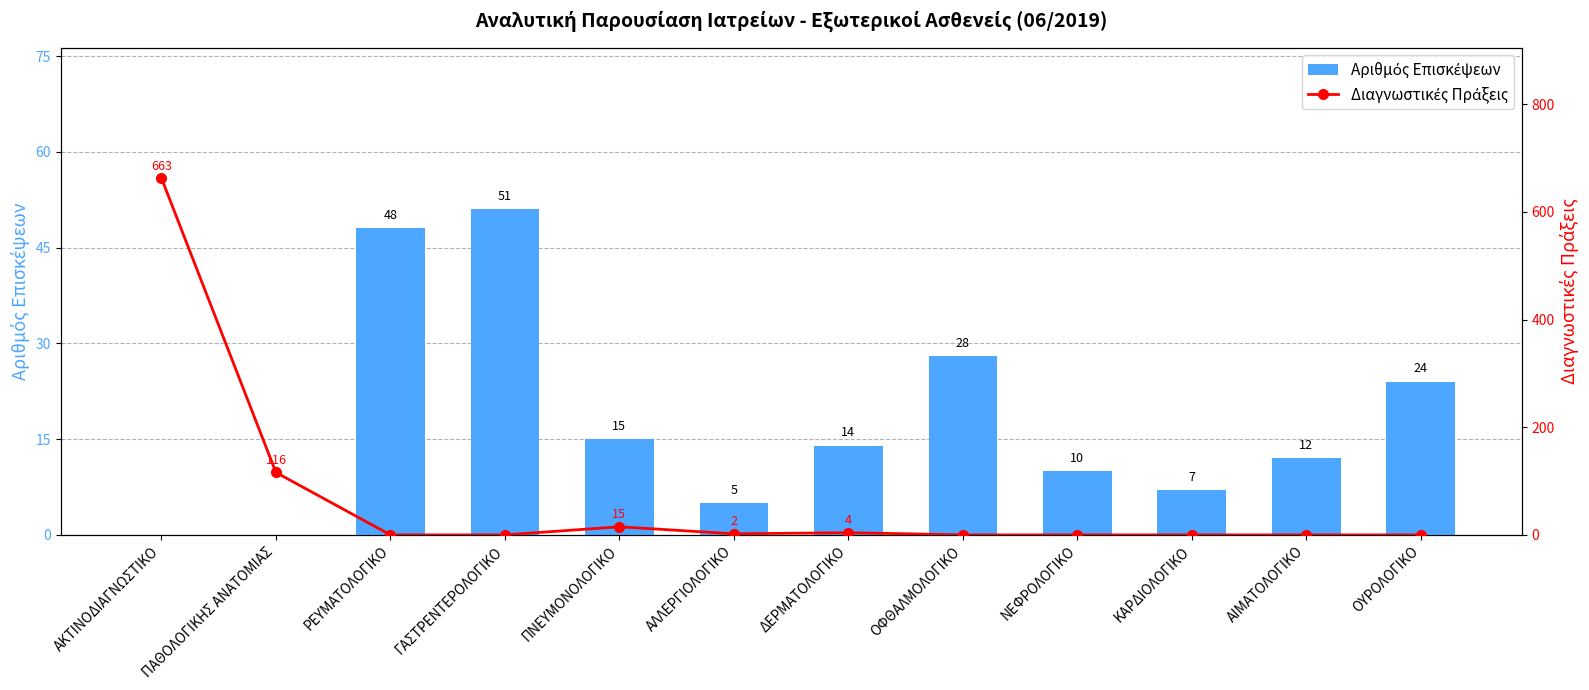

Rank the series by their average value, from highest to lowest.

Διαγνωστικές Πράξεις, Αριθμός Επισκέψεων